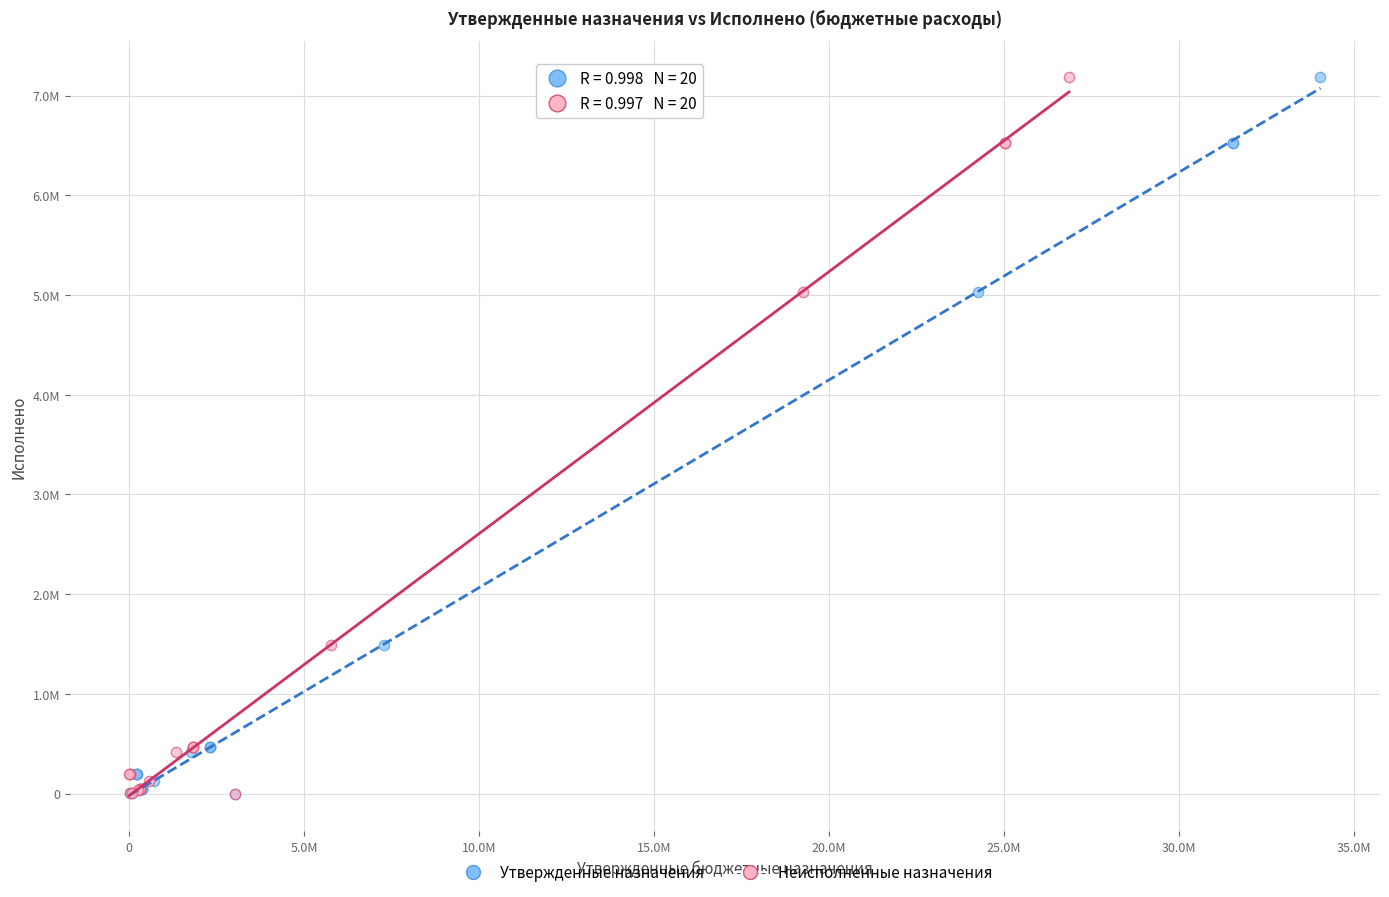

What are all the series names shown in the legend?

Утвержденные назначения, Неисполненные назначения